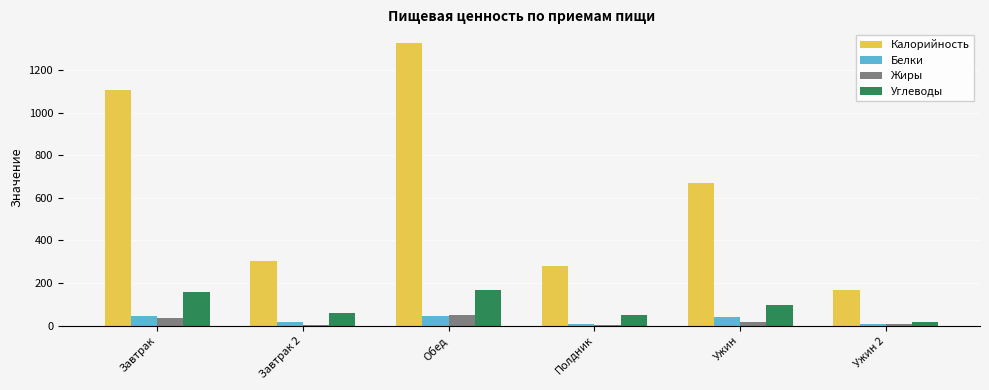

Which series has the largest total across all categories?

Калорийность